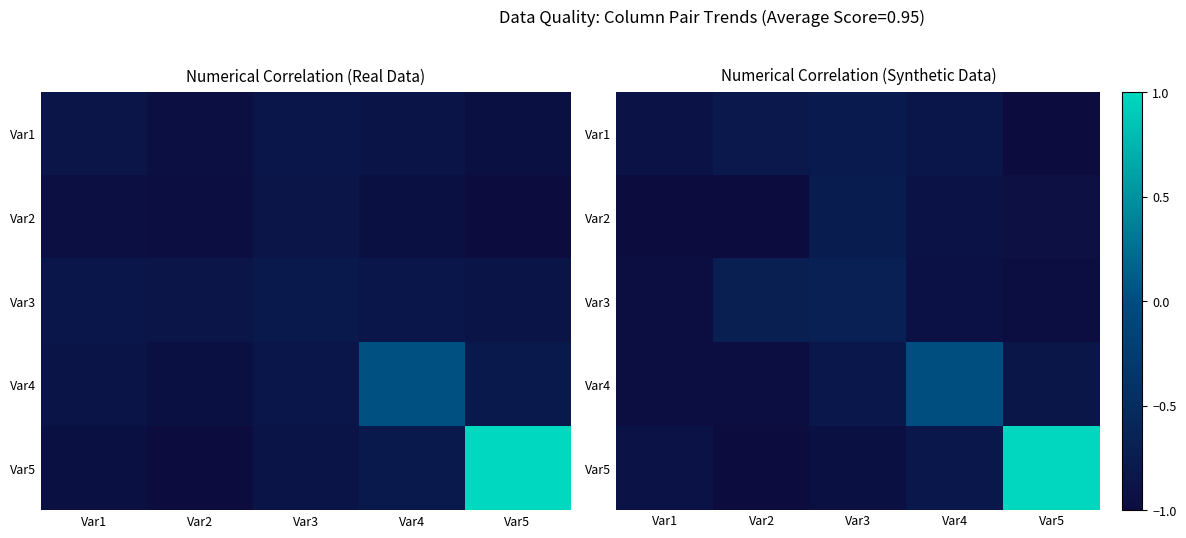

How many values in Var4 are below zero?

4